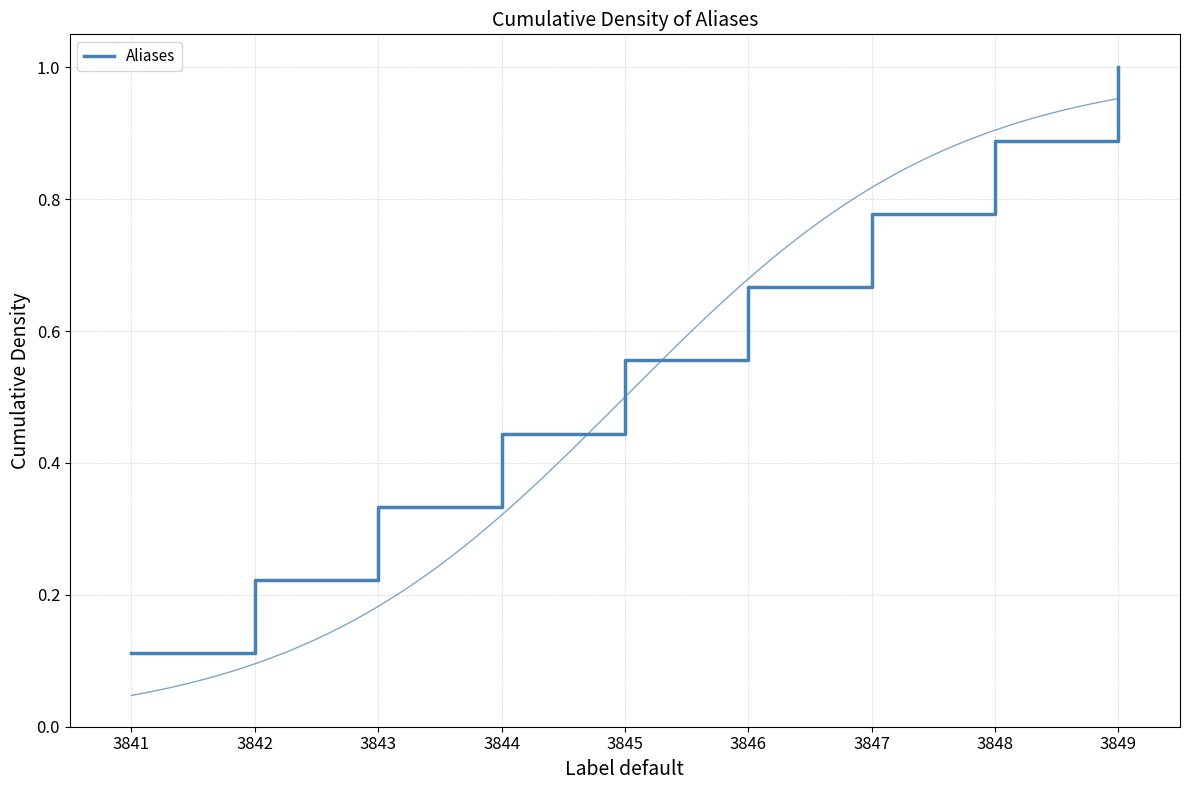

What is the difference between the second highest and minimum values?

0.8